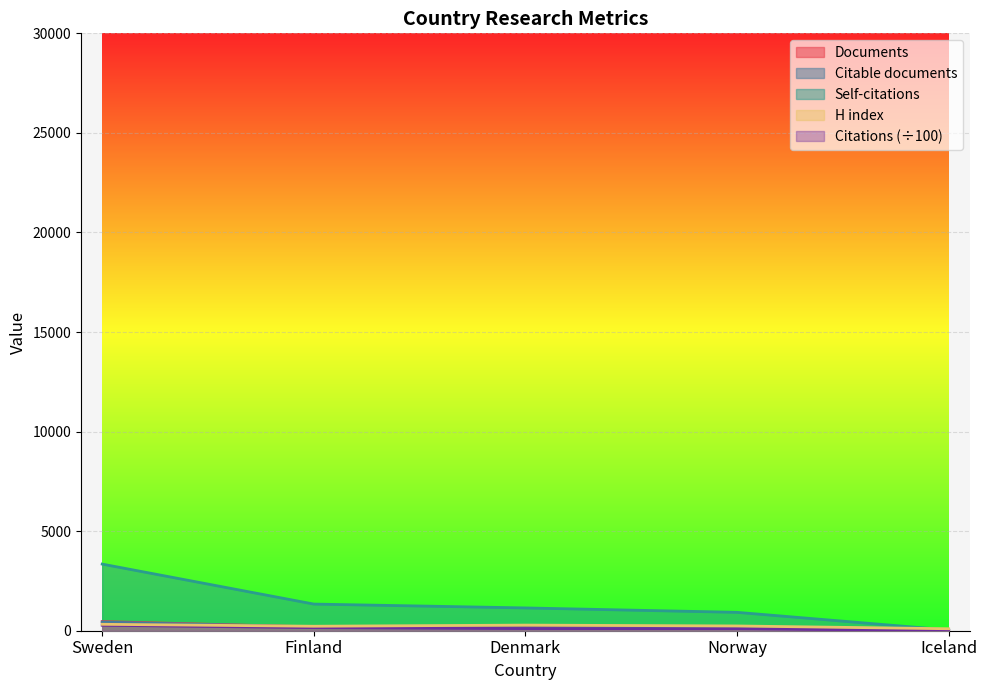

Which series has the largest total across all categories?

Self-citations